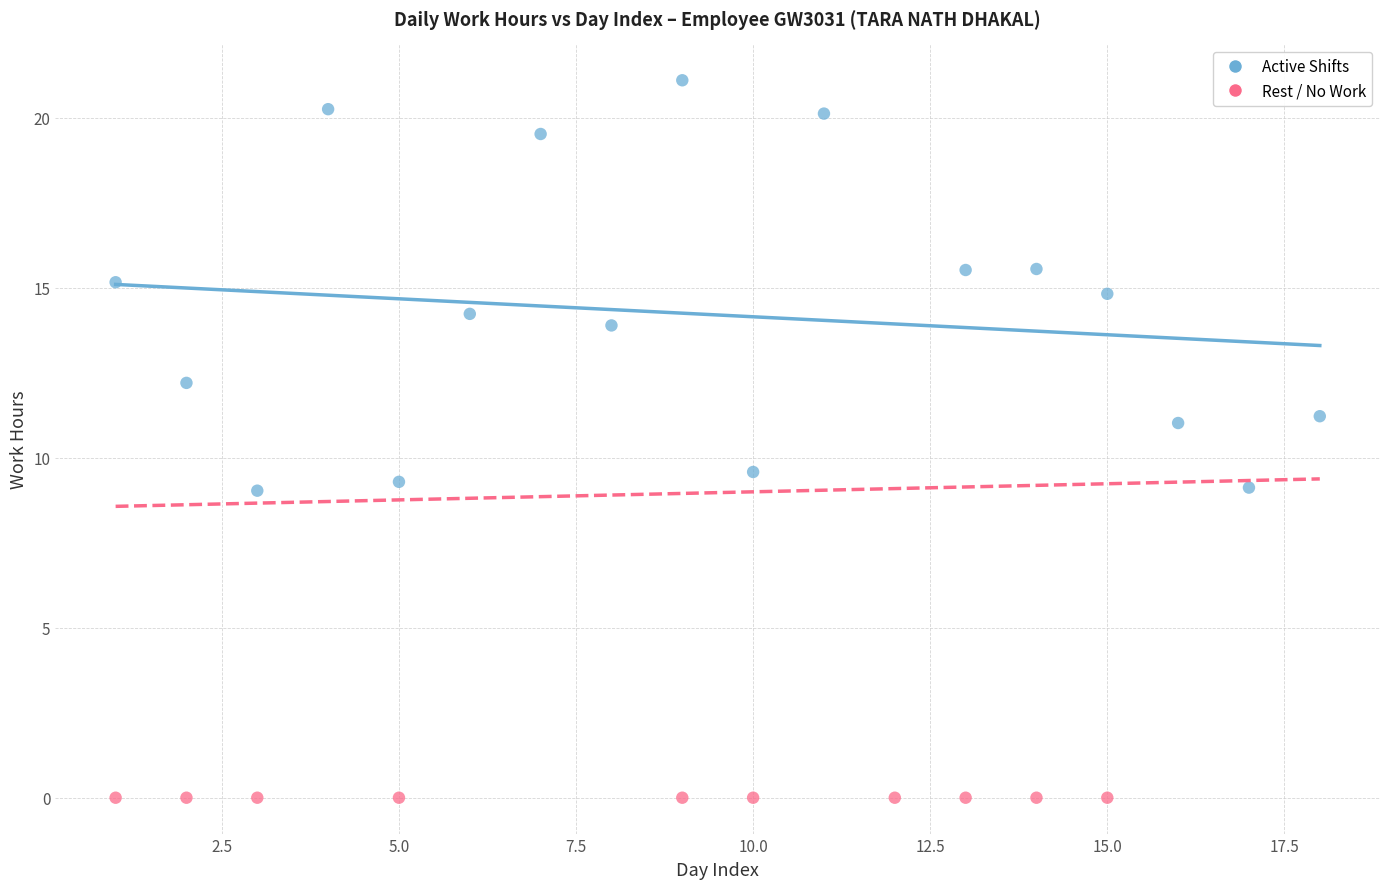

Which series contains the highest Y value?

Active Shifts